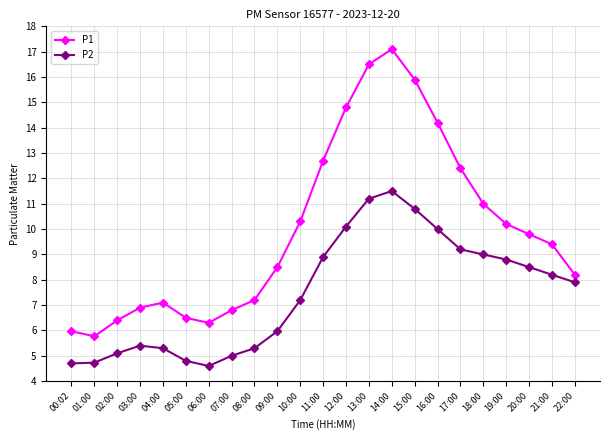

How many interior local peaks does the P1 series have?

2